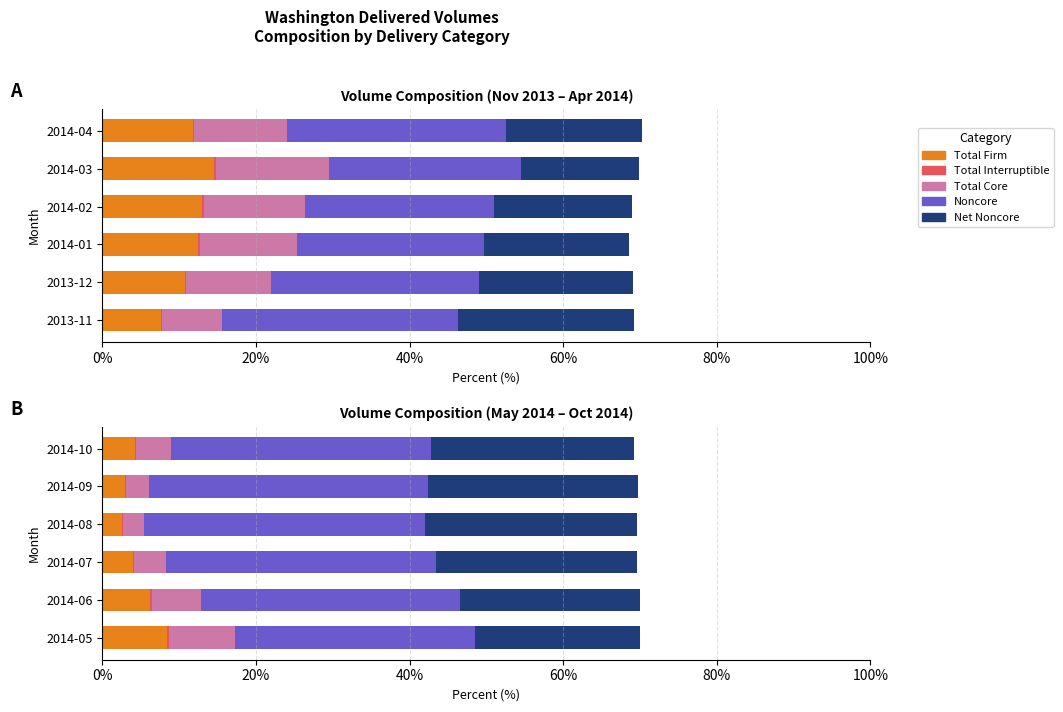

The value of Total Interruptible at 2014-05 is 0.1. True or false?

False